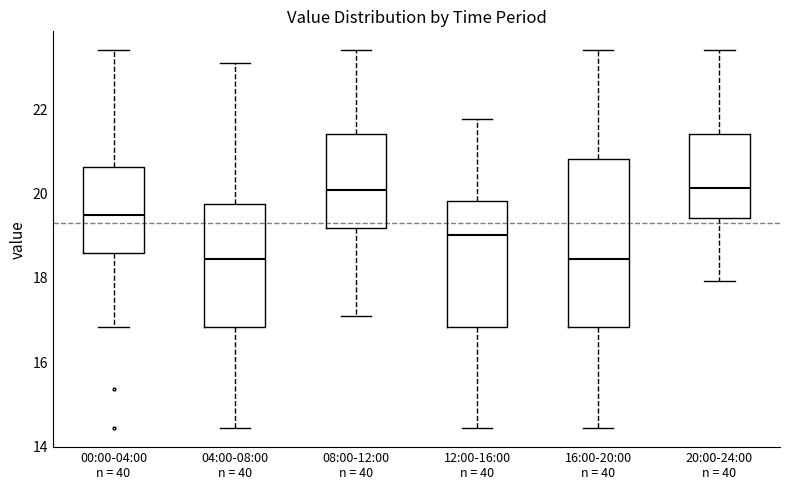

Reading left to right, read every box against the y-axis: the position of its median line, the range the box covers, and the ends of its whiskers. The values are not printed on the chart, so give them approximately, as read against the axis.

00:00-04:00 n = 40: median 19.6, box 18.6 to 20.6, whiskers 16.8 to 23.4
04:00-08:00 n = 40: median 18.4, box 16.8 to 19.8, whiskers 14.4 to 23.2
08:00-12:00 n = 40: median 20.0, box 19.2 to 21.4, whiskers 17.2 to 23.4
12:00-16:00 n = 40: median 19.0, box 16.8 to 19.8, whiskers 14.4 to 21.8
16:00-20:00 n = 40: median 18.4, box 16.8 to 20.8, whiskers 14.4 to 23.4
20:00-24:00 n = 40: median 20.2, box 19.4 to 21.4, whiskers 18.0 to 23.4